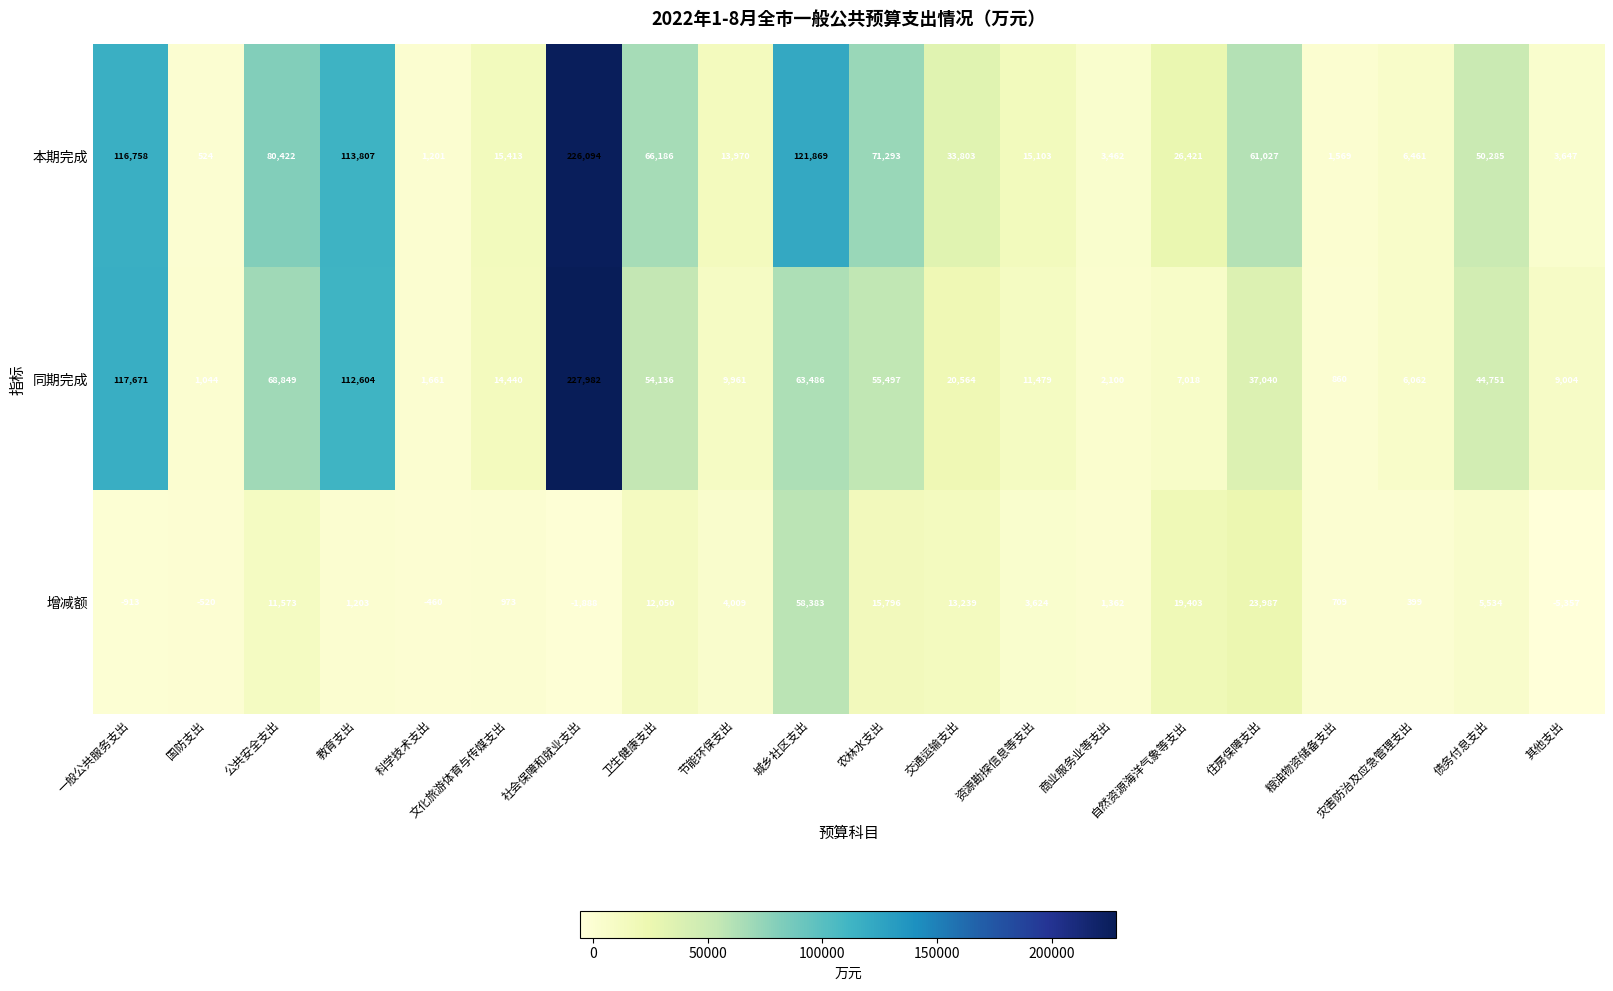

Which series has the largest total across all categories?

本期完成